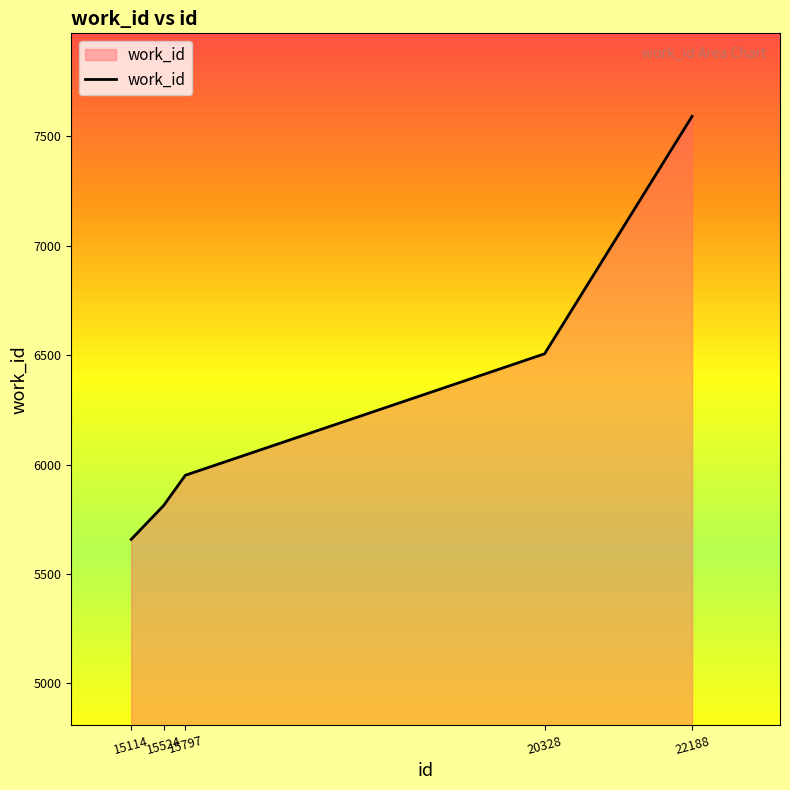

What is the ratio of the value at 22188 to the value at 15524?

1.3